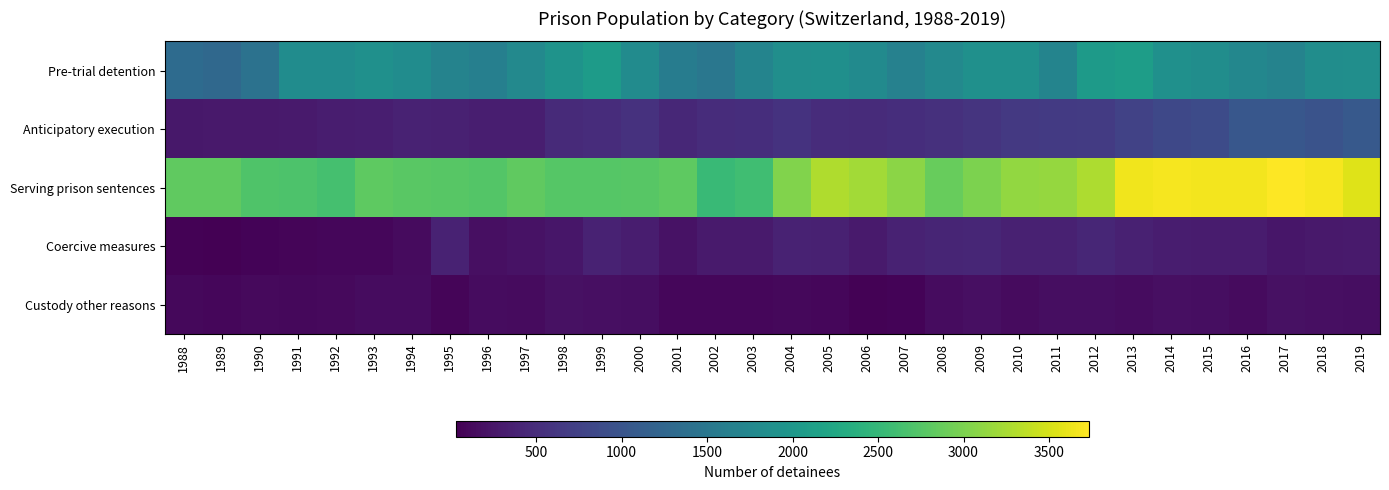

At which category is the sum across all series the highest?

2013